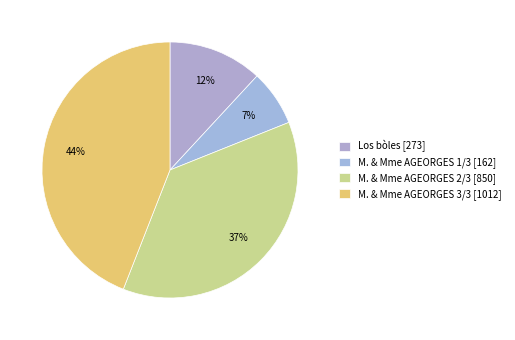

How many segments does this pie chart have?

4